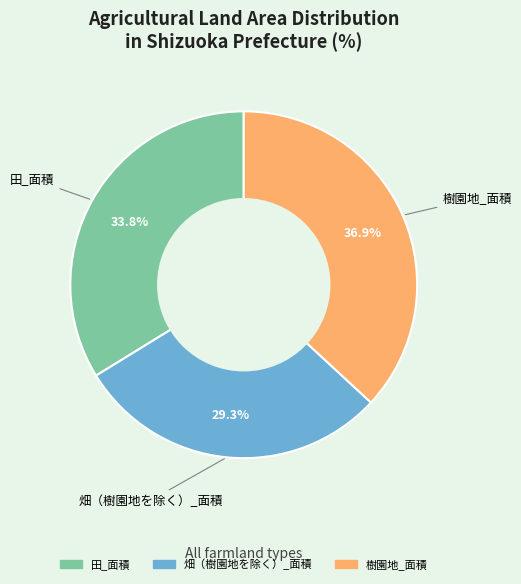

Between 樹園地_面積 and 田_面積, which is larger?

樹園地_面積